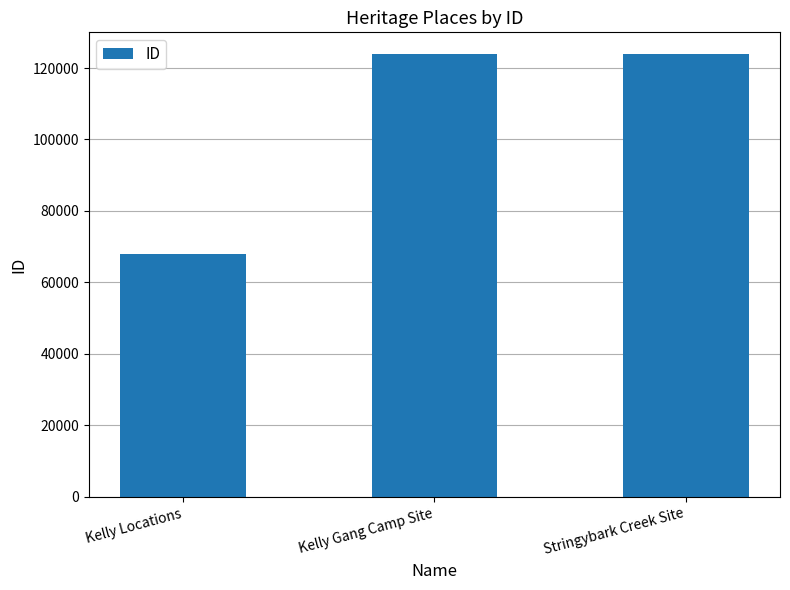

What is the greatest value displayed?

123792